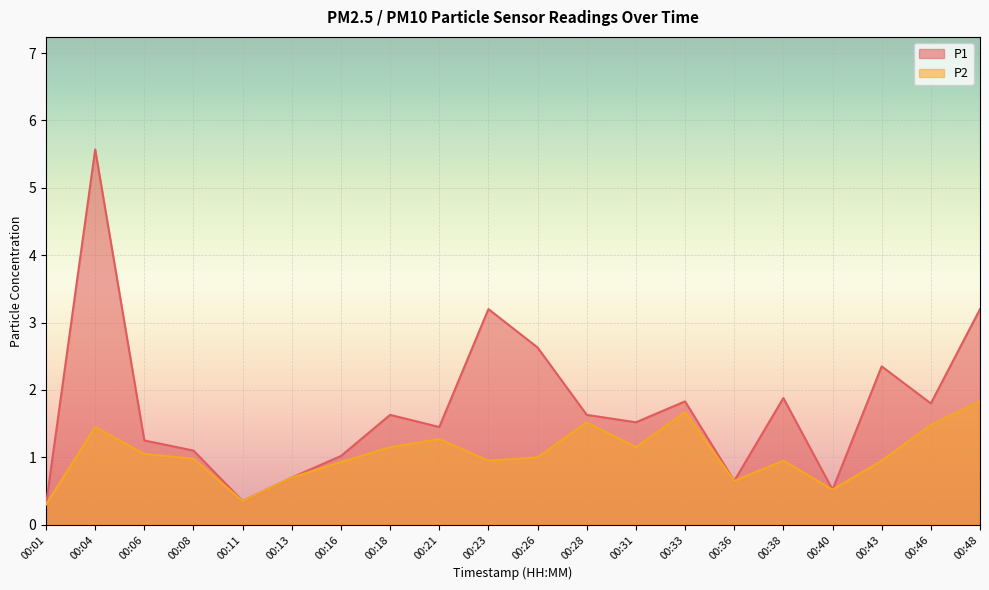

At which category does P2 reach its first local valley?

00:11